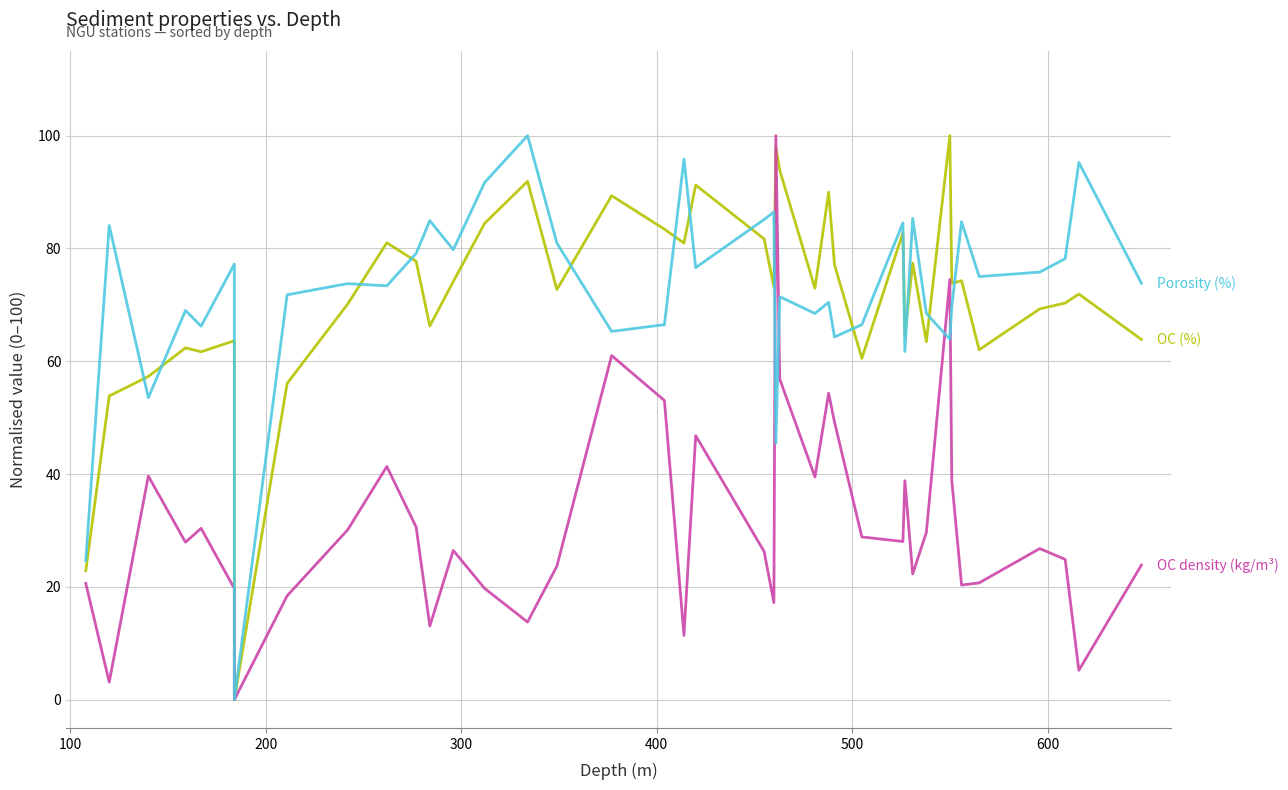

Is it true that OC equals 66.5 at 22?

False